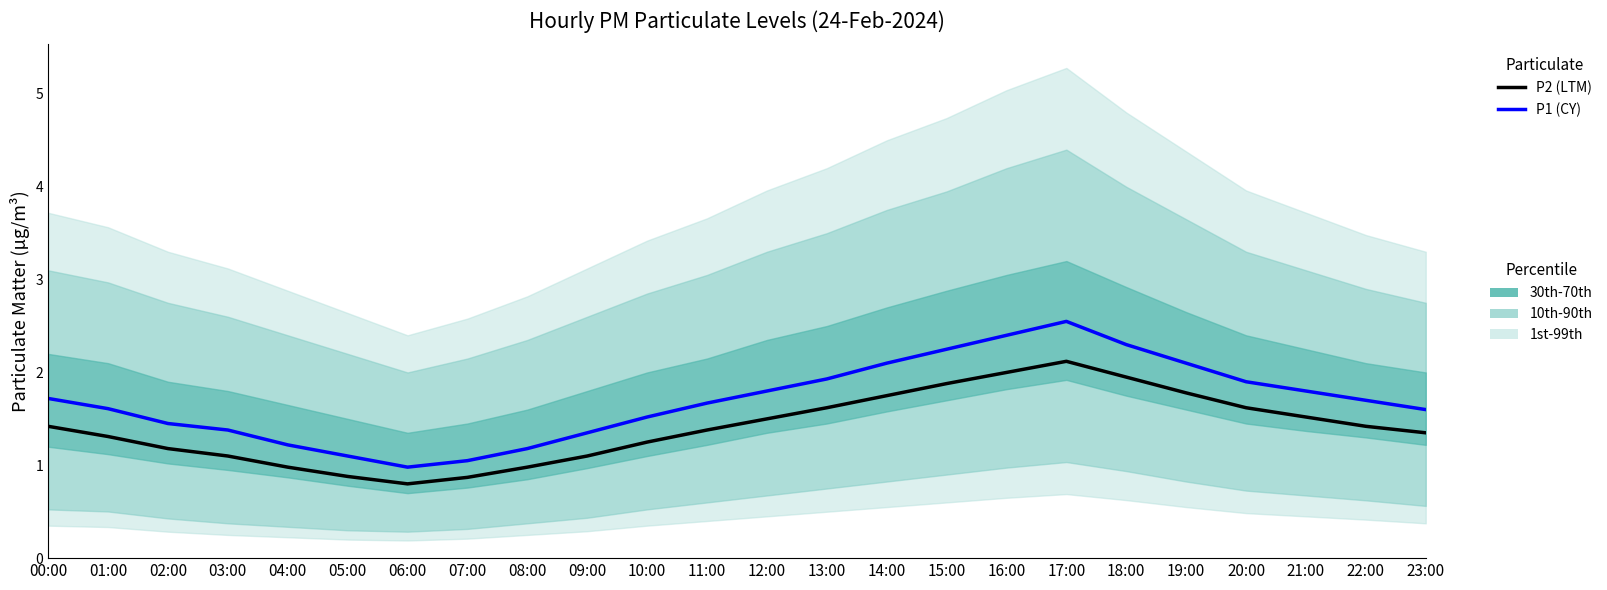

Reading left to right, extract all data points from this chart.

P2 (LTM): 1.4	1.3	1.2	1.1	1.0	0.9	0.8	0.9	1.0	1.1	1.2	1.4	1.5	1.6	1.8	1.9	2.0	2.1	1.9	1.8	1.6	1.5	1.4	1.4
P1 (CY): 1.7	1.6	1.4	1.4	1.2	1.1	1.0	1.1	1.2	1.4	1.5	1.7	1.8	1.9	2.1	2.2	2.4	2.5	2.3	2.1	1.9	1.8	1.7	1.6